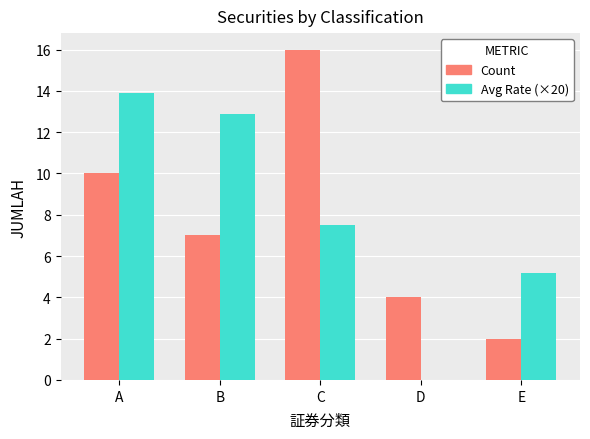

How many data points in Avg Rate (×20) are above 7?

3